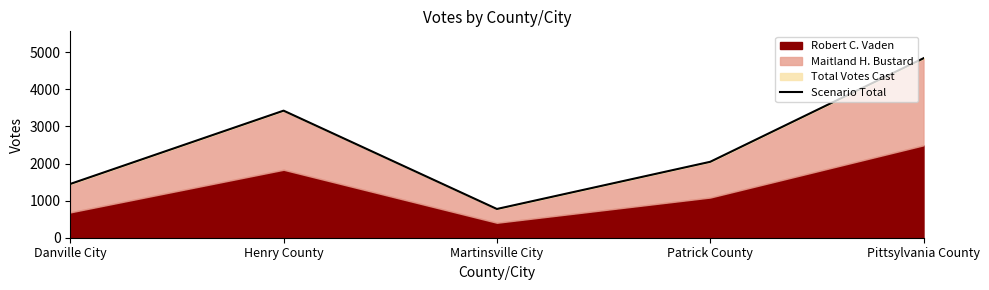

How many data points are above 2047?

2